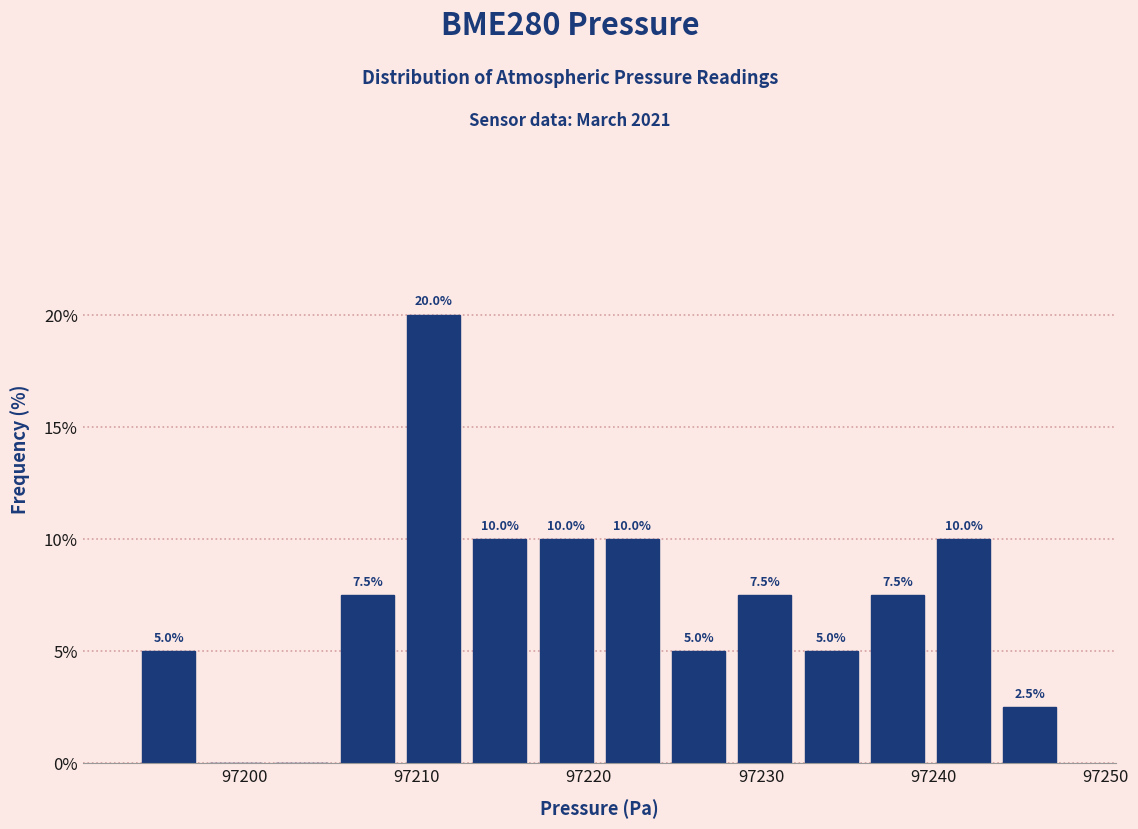

Read against the x-axis, roughly where is the centre of the tallest bar?

97211